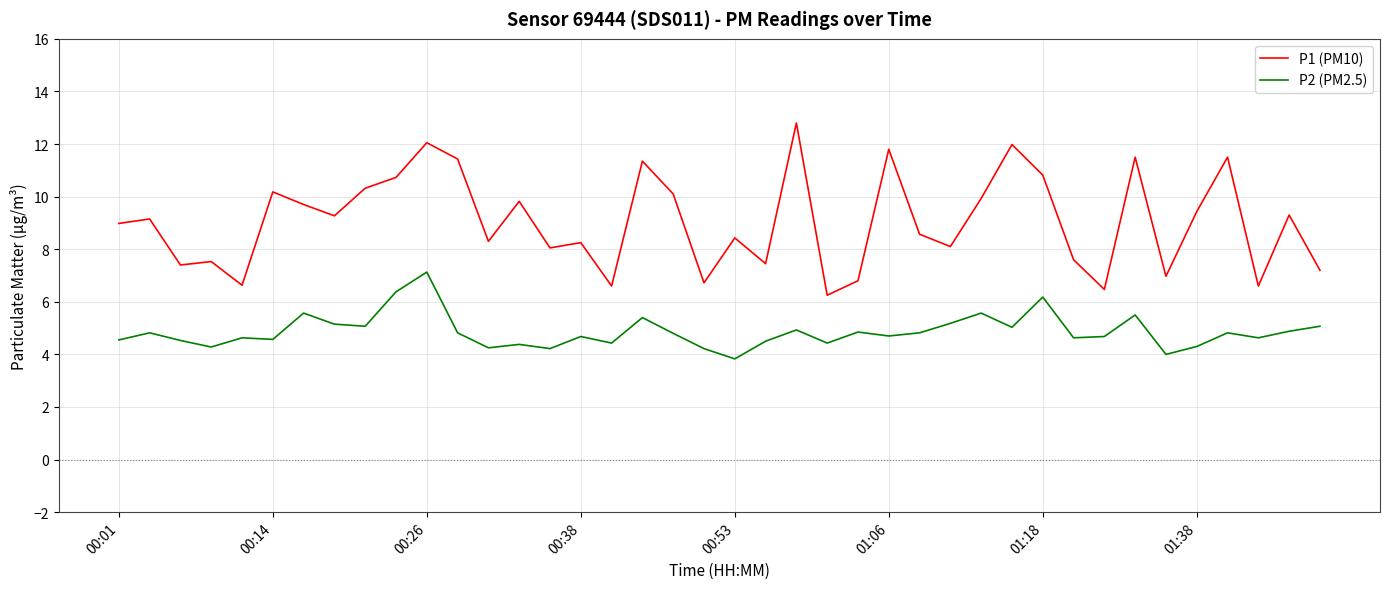

Which series has the largest total across all categories?

P1 (PM10)